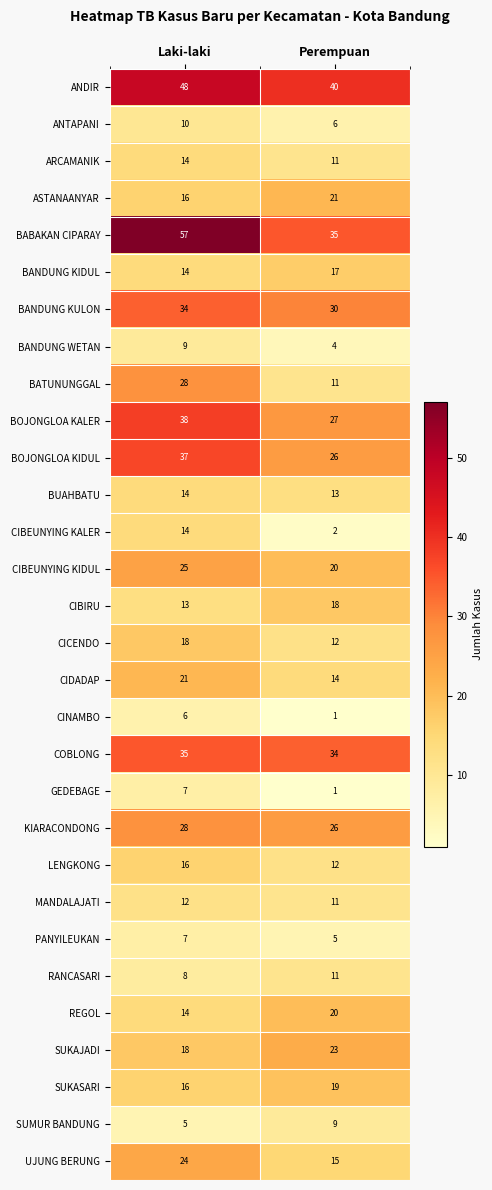

The value of CIBEUNYING KALER at Laki-laki is 14. True or false?

True